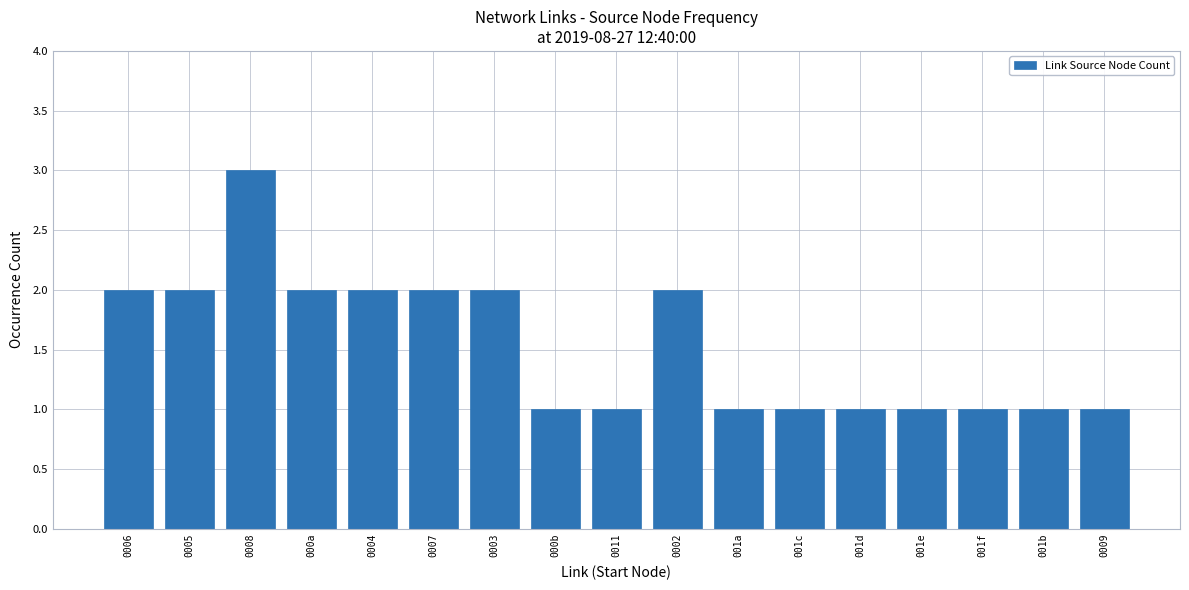

The value at 0002 is 1. True or false?

False